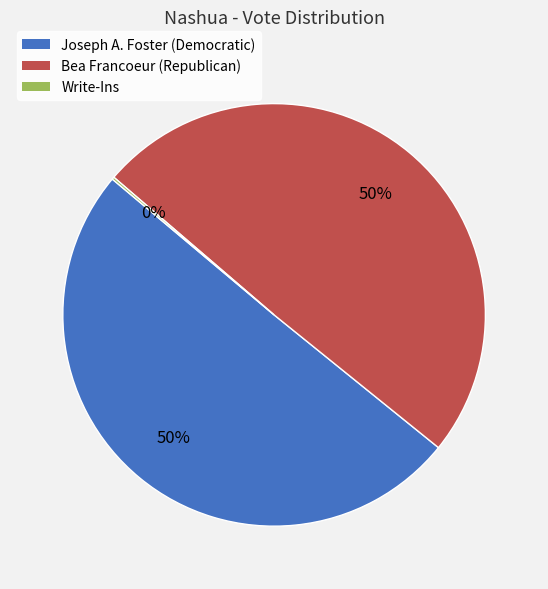

Do Joseph A. Foster (Democratic) and Bea Francoeur (Republican) together represent more than half of the pie?

Yes